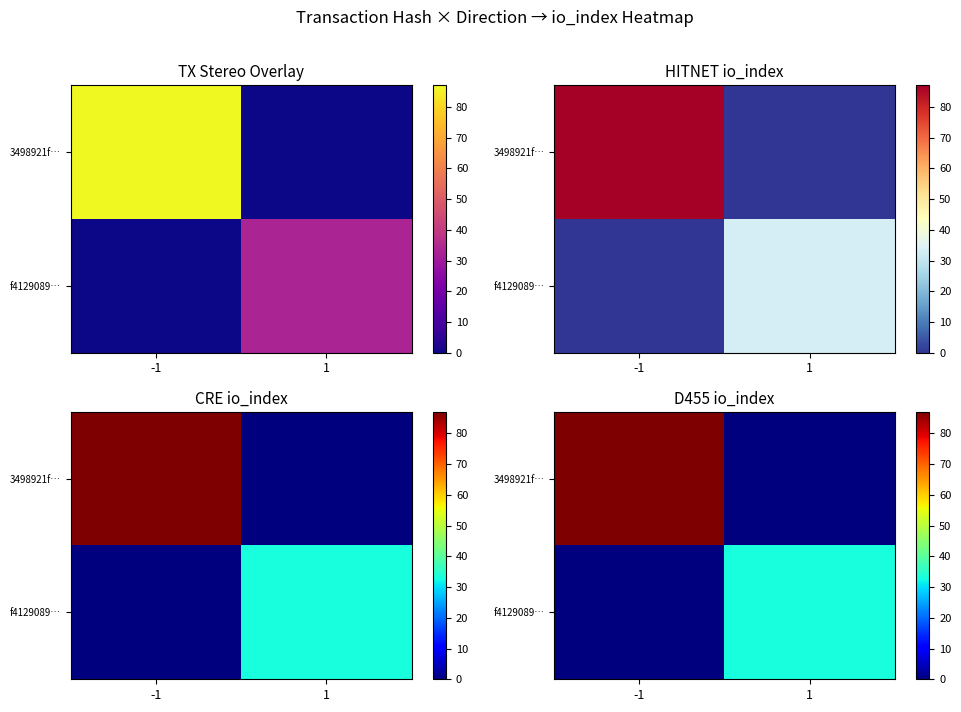

Which series has the widest spread of values?

3498921f…